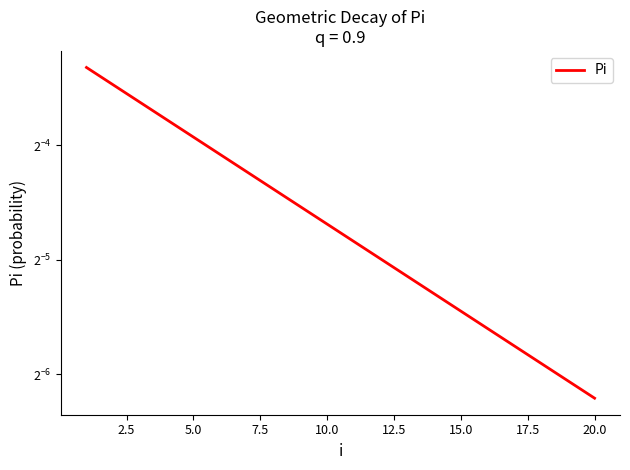

True or false: there are more than 1 points higher than both neighbors.

False